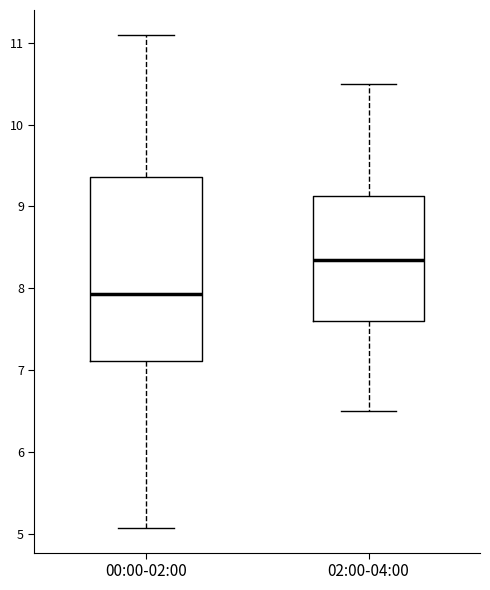

Where is the lower edge of the box for 00:00-02:00 on the y-axis? The values are not printed on the chart, so give them approximately, as read against the axis.

7.1